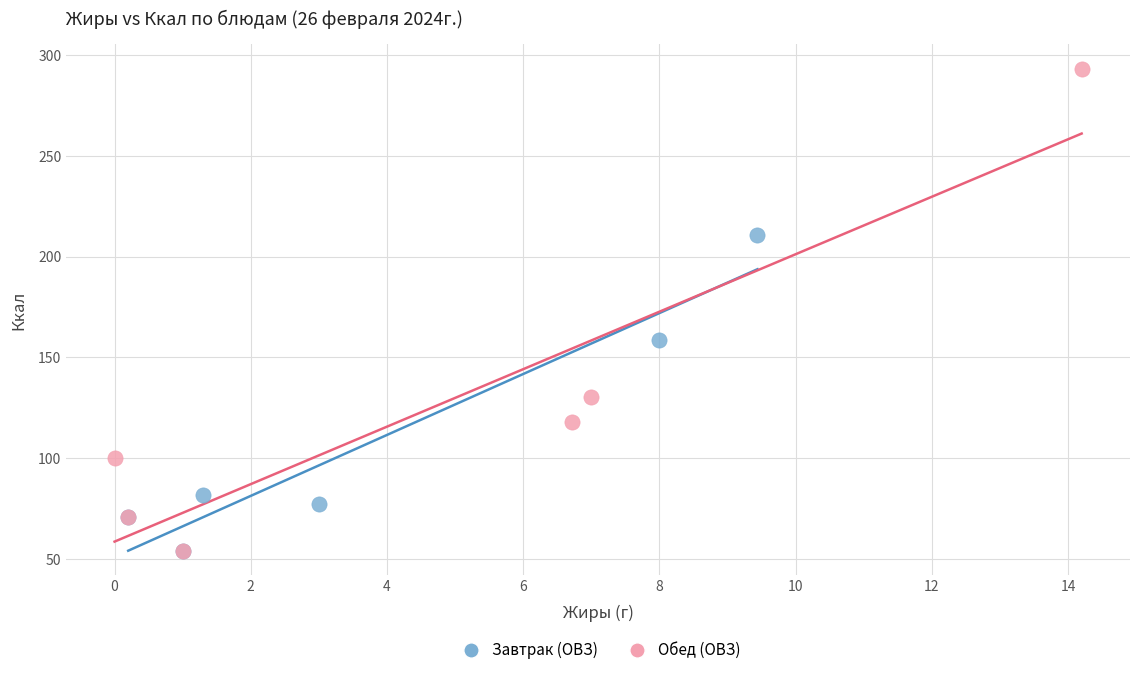

Which series has the largest Y range (max minus min)?

Обед (ОВЗ)